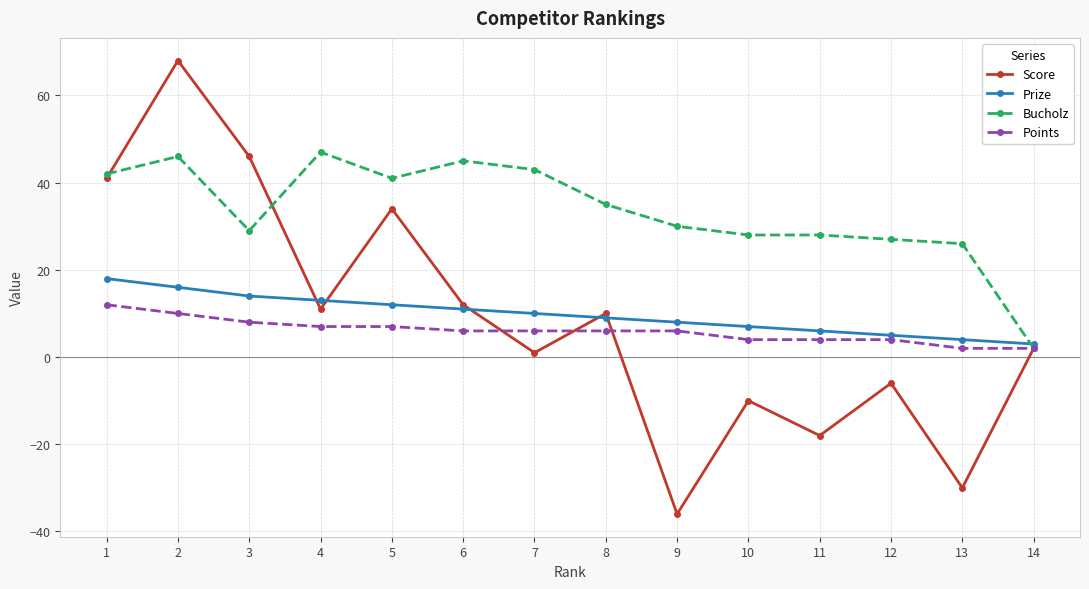

True or false: Bucholz has more than 1 points higher than both neighbors.

True